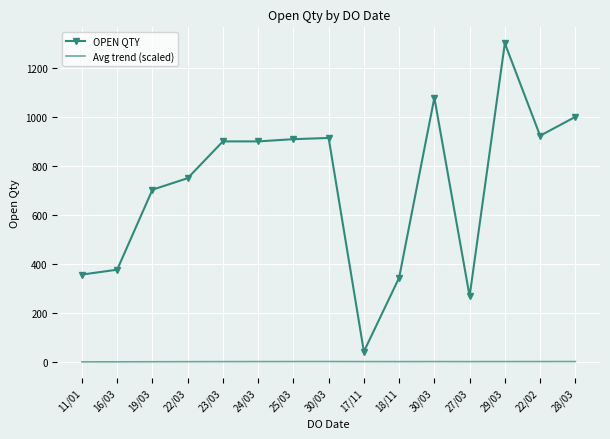

Where is the first local minimum for OPEN QTY?

17/11